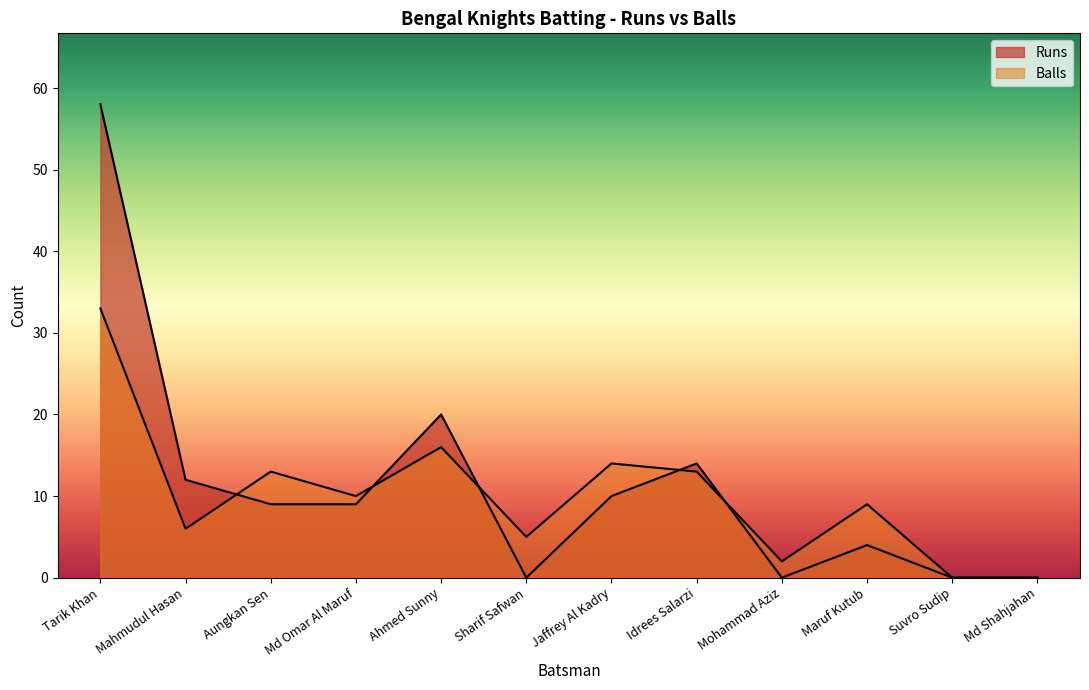

Reading left to right, transcribe all the data shown in this chart.

Runs: 58	12	9	9	20	0	10	14	0	4	0	0
Balls: 33	6	13	10	16	5	14	13	2	9	0	0